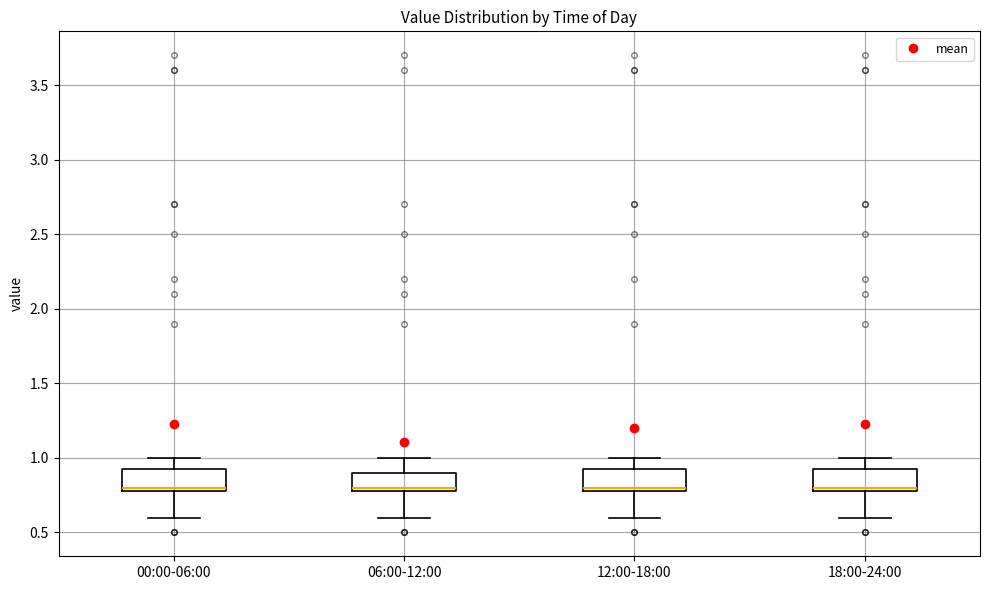

Reading left to right, transcribe this box plot: for each box, give where its median line is, the range the box spans, and where its two whiskers end, as read against the y-axis. The values are not printed on the chart, so give them approximately, as read against the axis.

00:00-06:00: median 0.80 (just above the box's lower edge), box 0.80 to 0.95, whiskers 0.60 to 1.00
06:00-12:00: median 0.80 (just above the box's lower edge), box 0.80 to 0.90, whiskers 0.60 to 1.00
12:00-18:00: median 0.80 (just above the box's lower edge), box 0.80 to 0.95, whiskers 0.60 to 1.00
18:00-24:00: median 0.80 (just above the box's lower edge), box 0.80 to 0.95, whiskers 0.60 to 1.00